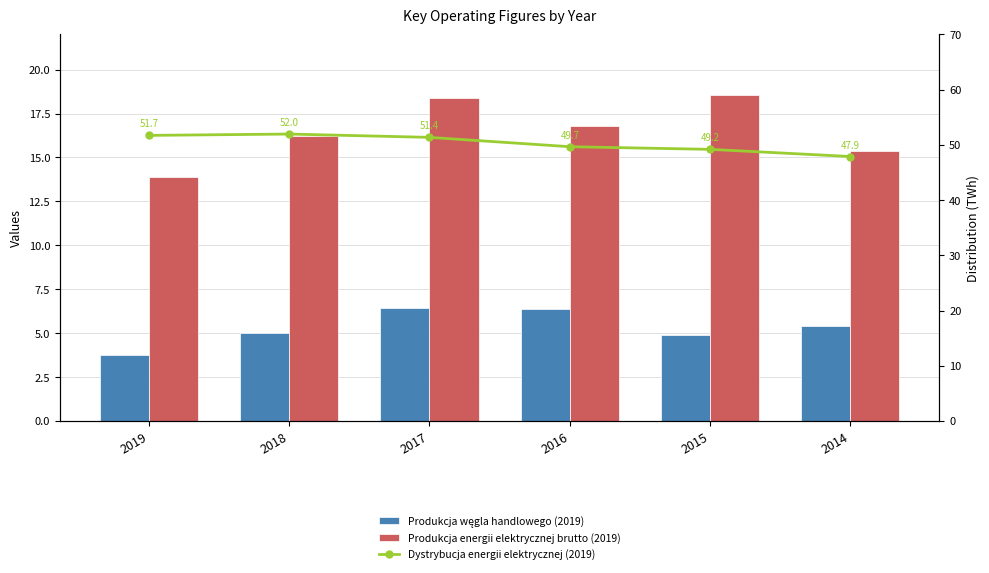

At which category is the sum across all series the highest?

2017